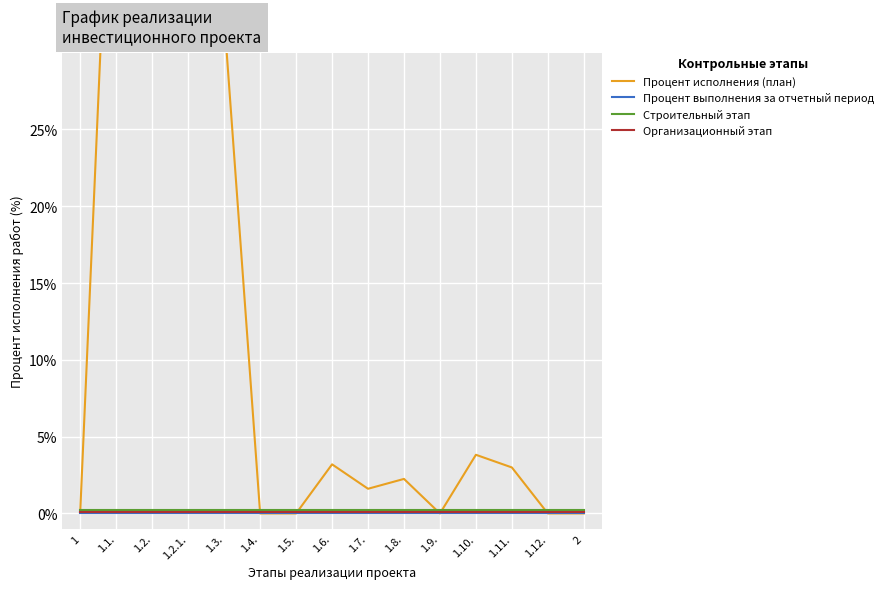

True or false: Организационный этап and Процент выполнения за отчетный период cross at least once.

False